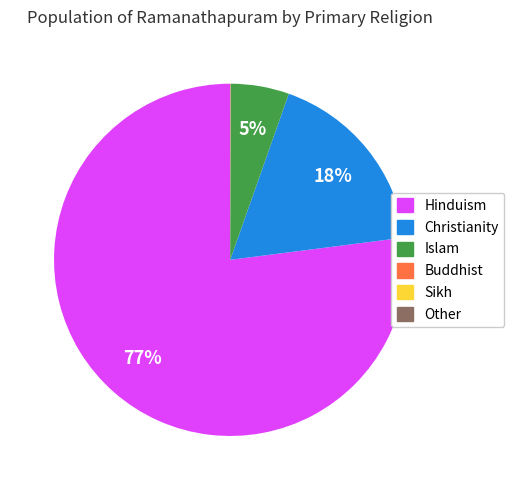

Do Islam and Christianity together represent more than half of the pie?

No